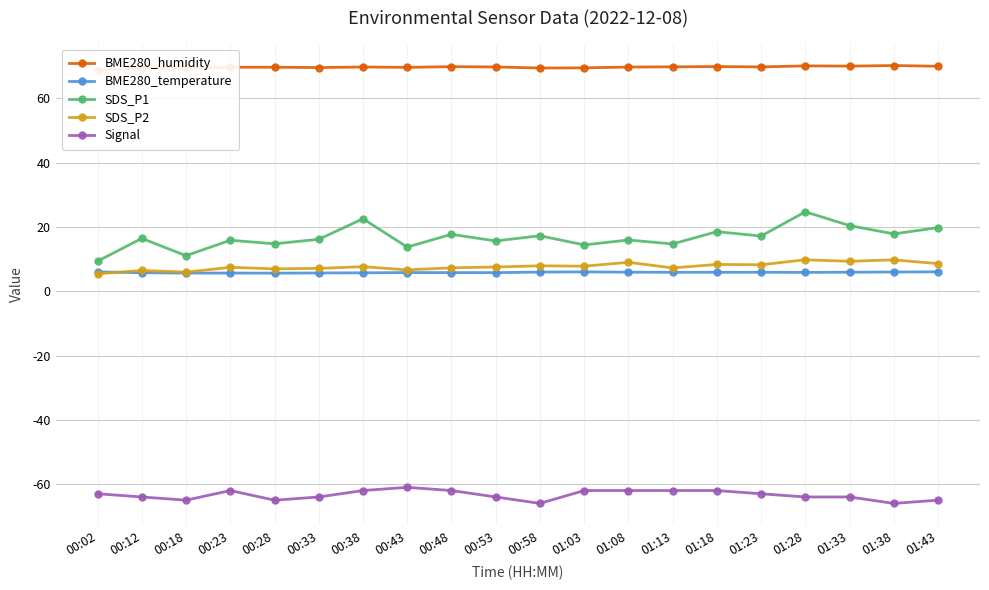

Which series has the largest total across all categories?

BME280_humidity